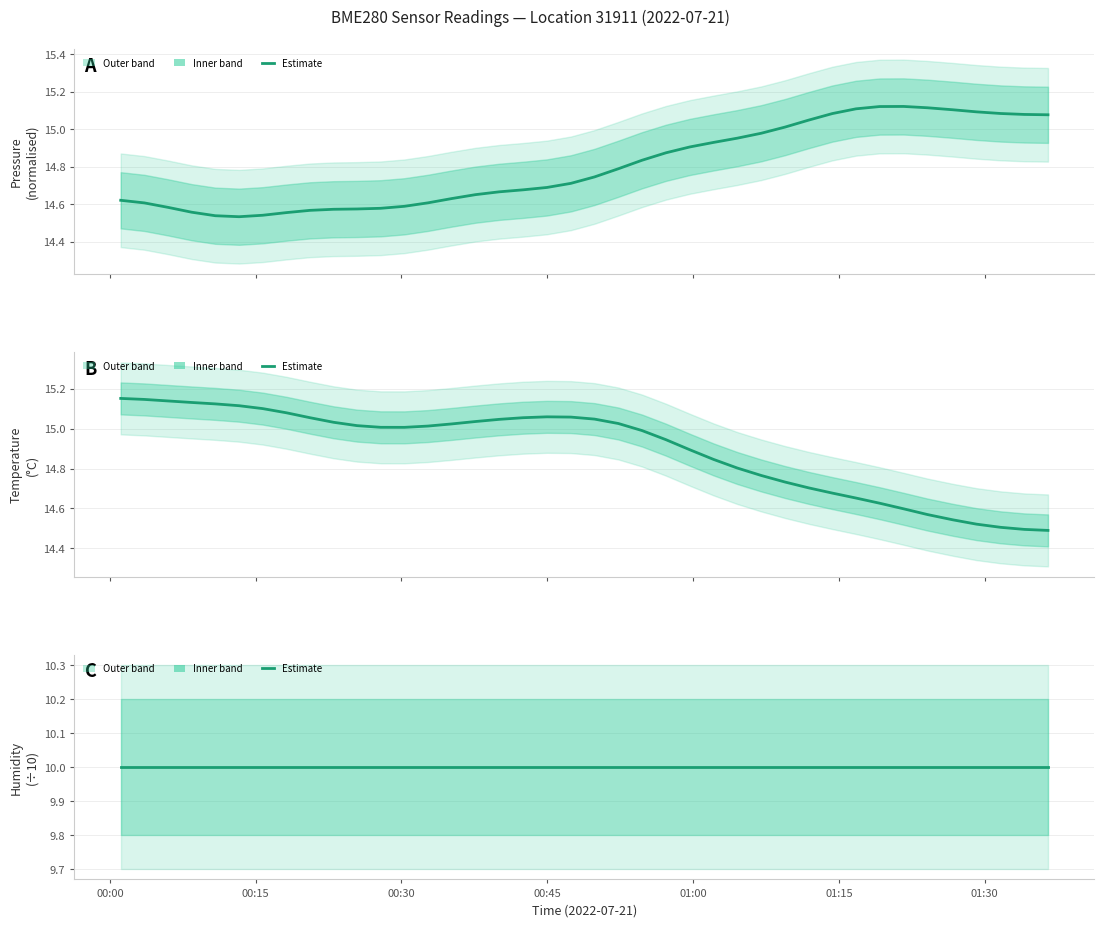

How many interior local peaks does the pressure series have?

1